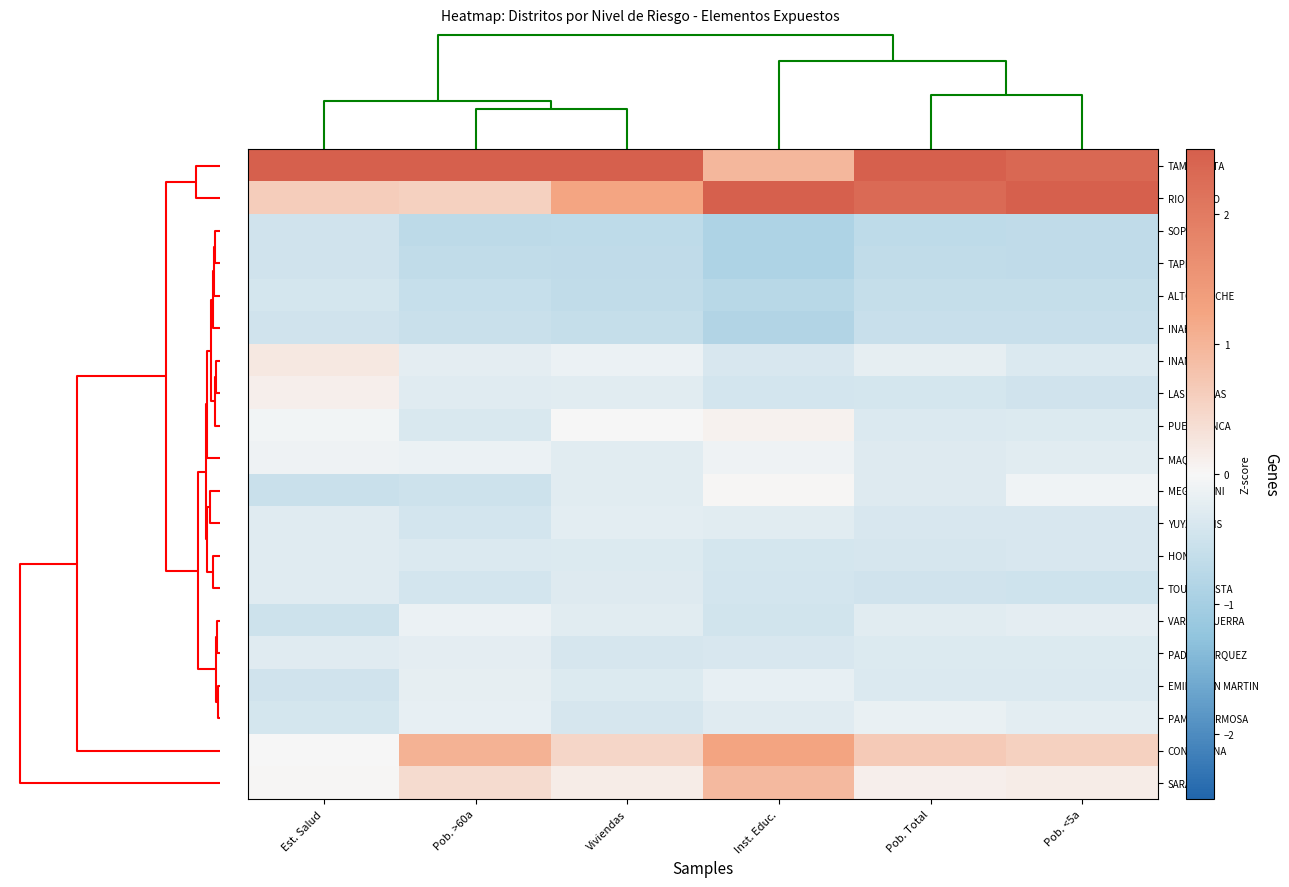

Reading left to right, list all the values displayed in this chart.

TAMBOPATA: Est. Salud=4.2	Pob. >60a=4.0	Viviendas=3.9	Inst. Educ.=1.0	Pob. Total=3.4	Pob. <5a=2.3
RIO TAMBO: Est. Salud=0.6	Pob. >60a=0.6	Viviendas=1.2	Inst. Educ.=3.5	Pob. Total=2.3	Pob. <5a=3.3
SOPLIN: Est. Salud=-0.5	Pob. >60a=-0.7	Viviendas=-0.7	Inst. Educ.=-0.9	Pob. Total=-0.7	Pob. <5a=-0.7
TAPICHE: Est. Salud=-0.5	Pob. >60a=-0.7	Viviendas=-0.7	Inst. Educ.=-0.9	Pob. Total=-0.7	Pob. <5a=-0.7
ALTO TAPICHE: Est. Salud=-0.4	Pob. >60a=-0.6	Viviendas=-0.6	Inst. Educ.=-0.8	Pob. Total=-0.6	Pob. <5a=-0.6
INAHUAYA: Est. Salud=-0.5	Pob. >60a=-0.5	Viviendas=-0.6	Inst. Educ.=-0.9	Pob. Total=-0.6	Pob. <5a=-0.6
INAMBARI: Est. Salud=0.2	Pob. >60a=-0.2	Viviendas=-0.2	Inst. Educ.=-0.4	Pob. Total=-0.2	Pob. <5a=-0.3
LAS PIEDRAS: Est. Salud=0.1	Pob. >60a=-0.3	Viviendas=-0.3	Inst. Educ.=-0.4	Pob. Total=-0.4	Pob. <5a=-0.5
PUERTO INCA: Est. Salud=-0.1	Pob. >60a=-0.4	Viviendas=0.0	Inst. Educ.=0.1	Pob. Total=-0.3	Pob. <5a=-0.3
MAQUIA: Est. Salud=-0.1	Pob. >60a=-0.1	Viviendas=-0.3	Inst. Educ.=-0.1	Pob. Total=-0.3	Pob. <5a=-0.3
MEGANTONI: Est. Salud=-0.6	Pob. >60a=-0.5	Viviendas=-0.3	Inst. Educ.=0.0	Pob. Total=-0.3	Pob. <5a=-0.1
YUYAPICHIS: Est. Salud=-0.3	Pob. >60a=-0.4	Viviendas=-0.3	Inst. Educ.=-0.3	Pob. Total=-0.4	Pob. <5a=-0.4
HONORIA: Est. Salud=-0.3	Pob. >60a=-0.4	Viviendas=-0.3	Inst. Educ.=-0.4	Pob. Total=-0.4	Pob. <5a=-0.4
TOURNAVISTA: Est. Salud=-0.3	Pob. >60a=-0.4	Viviendas=-0.3	Inst. Educ.=-0.4	Pob. Total=-0.5	Pob. <5a=-0.5
VARGAS GUERRA: Est. Salud=-0.5	Pob. >60a=-0.1	Viviendas=-0.3	Inst. Educ.=-0.5	Pob. Total=-0.3	Pob. <5a=-0.2
PADRE MARQUEZ: Est. Salud=-0.3	Pob. >60a=-0.2	Viviendas=-0.4	Inst. Educ.=-0.4	Pob. Total=-0.3	Pob. <5a=-0.3
EMILIO SAN MARTIN: Est. Salud=-0.5	Pob. >60a=-0.2	Viviendas=-0.3	Inst. Educ.=-0.2	Pob. Total=-0.3	Pob. <5a=-0.3
PAMPA HERMOSA: Est. Salud=-0.4	Pob. >60a=-0.2	Viviendas=-0.4	Inst. Educ.=-0.3	Pob. Total=-0.2	Pob. <5a=-0.2
CONTAMANA: Est. Salud=-0.0	Pob. >60a=1.0	Viviendas=0.5	Inst. Educ.=1.3	Pob. Total=0.7	Pob. <5a=0.6
SARAYACU: Est. Salud=0.0	Pob. >60a=0.4	Viviendas=0.2	Inst. Educ.=0.9	Pob. Total=0.1	Pob. <5a=0.2